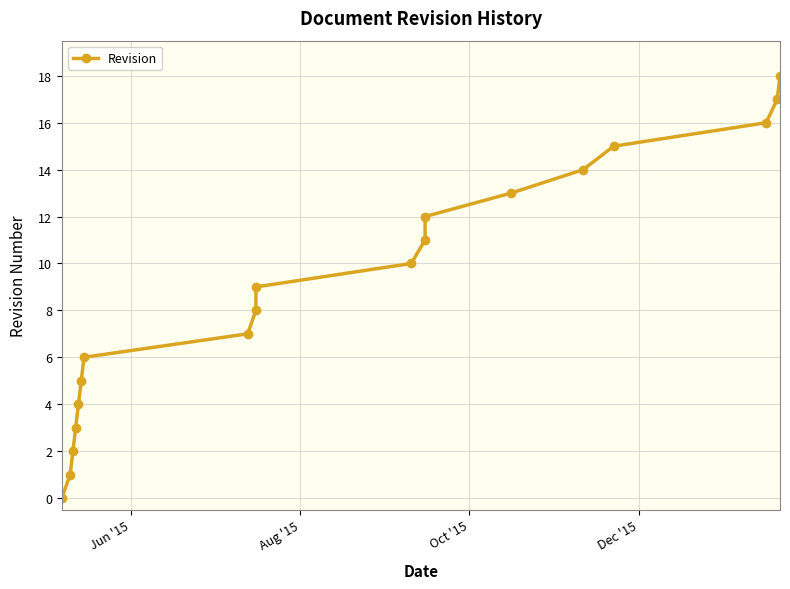

What is the sum of all values?

171